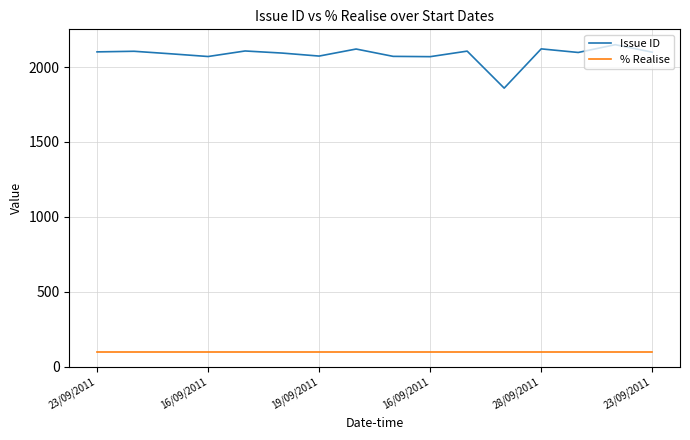

How many distinct data groups are displayed?

2